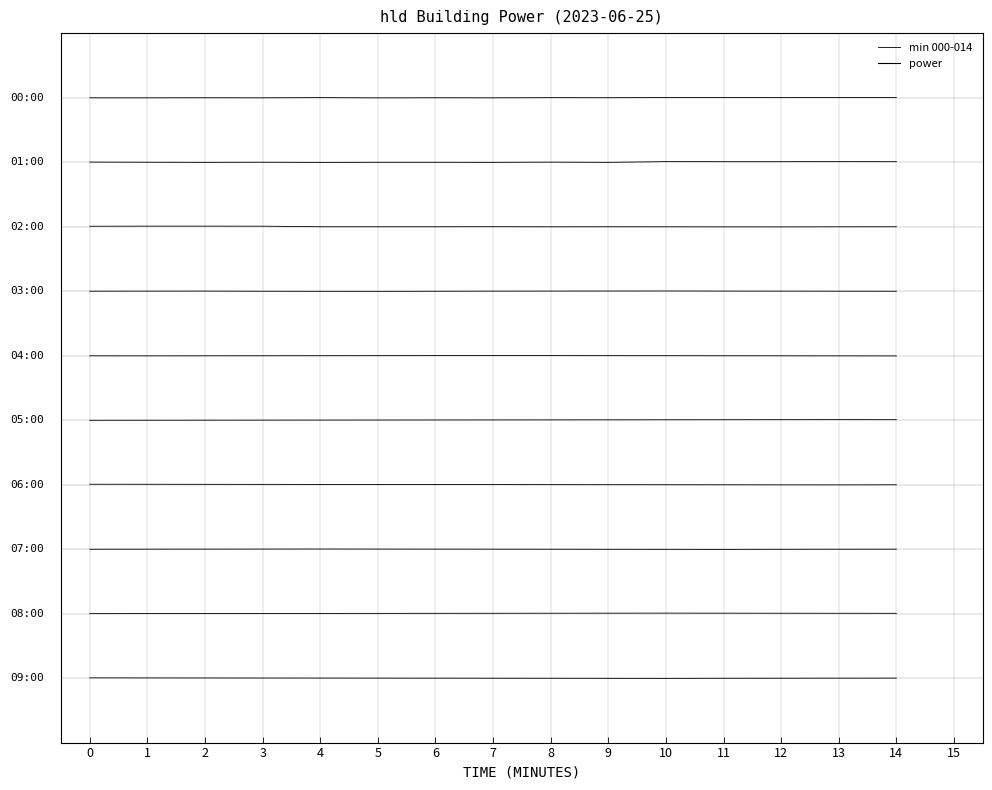

The value at 2 is 5.1. True or false?

False